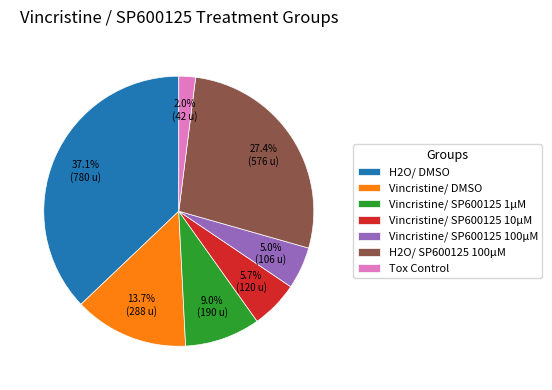

Do Vincristine/ SP600125 1µM and Tox Control together represent more than half of the pie?

No